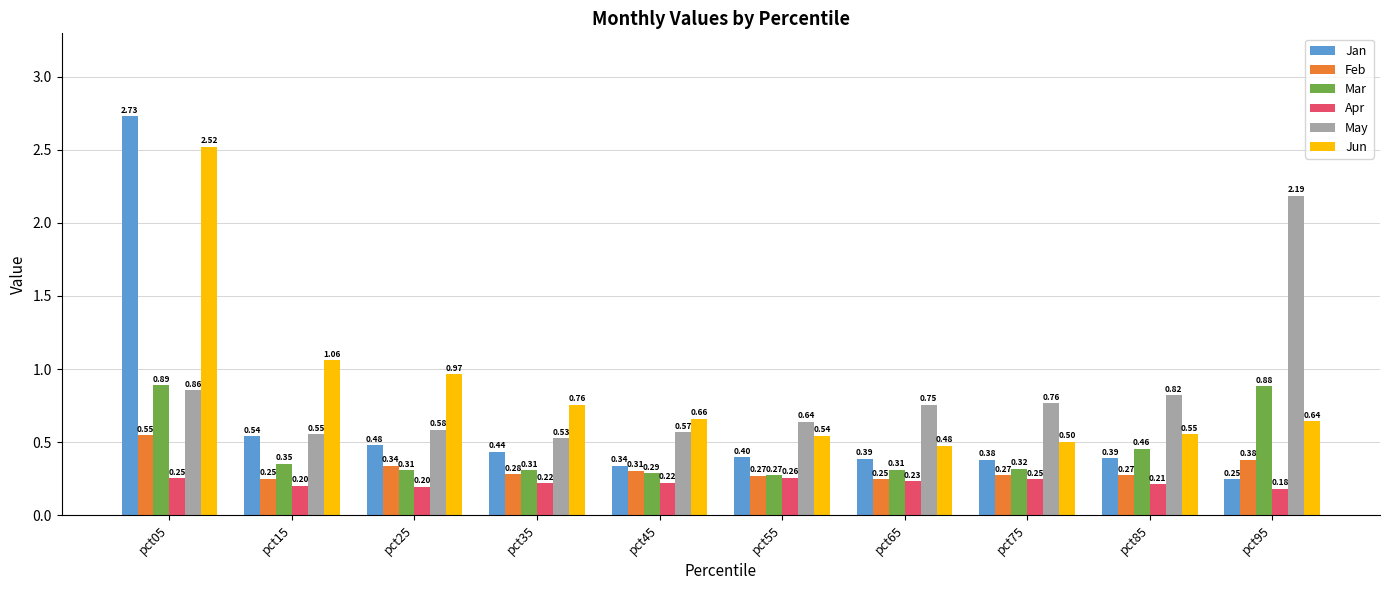

Which series has the largest total across all categories?

Jun